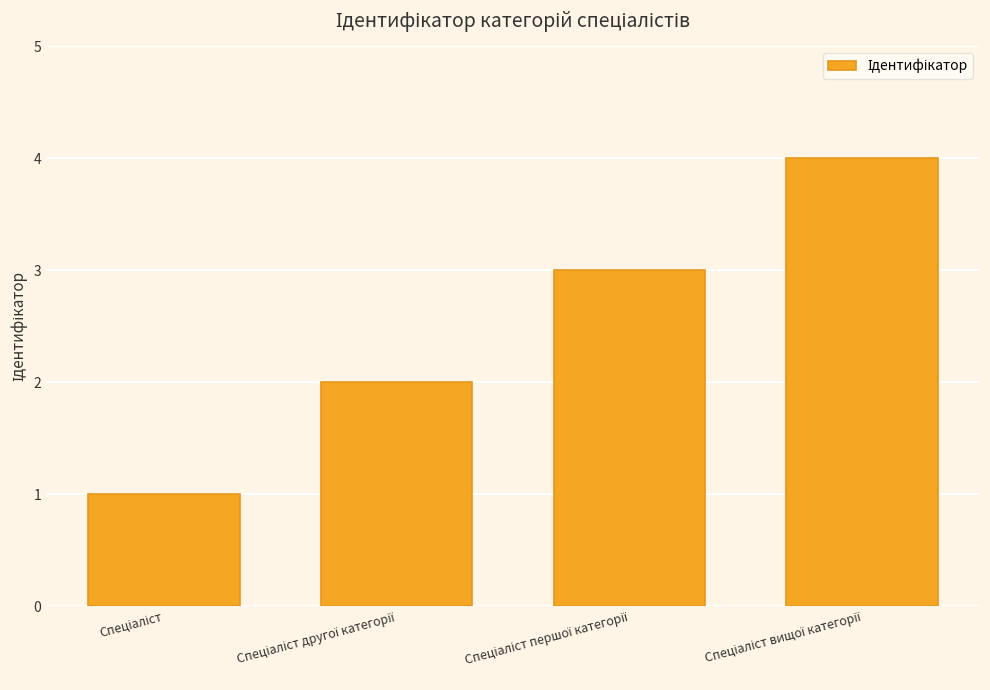

What is the greatest value displayed?

4